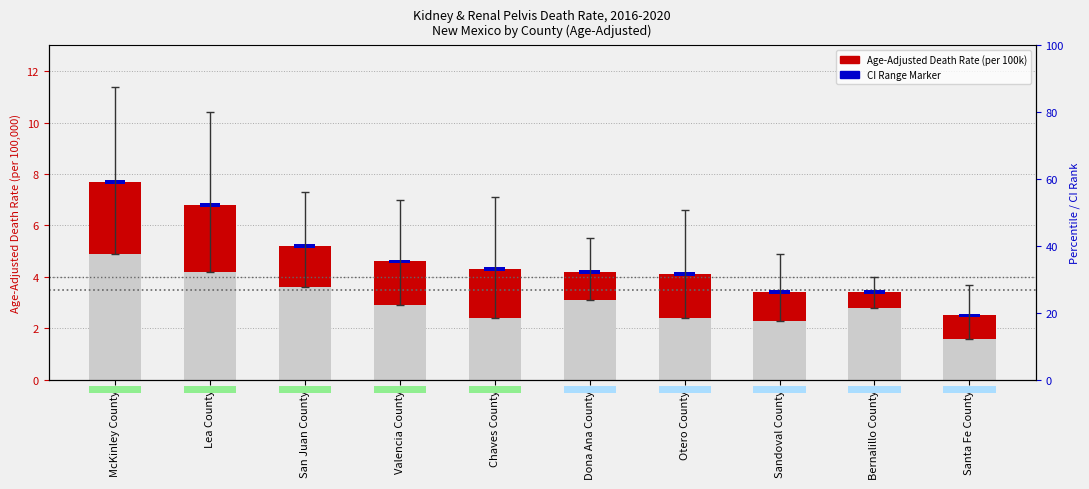

List the series in order of their overall mean, lowest first.

CI Range Marker, Age-Adjusted Death Rate